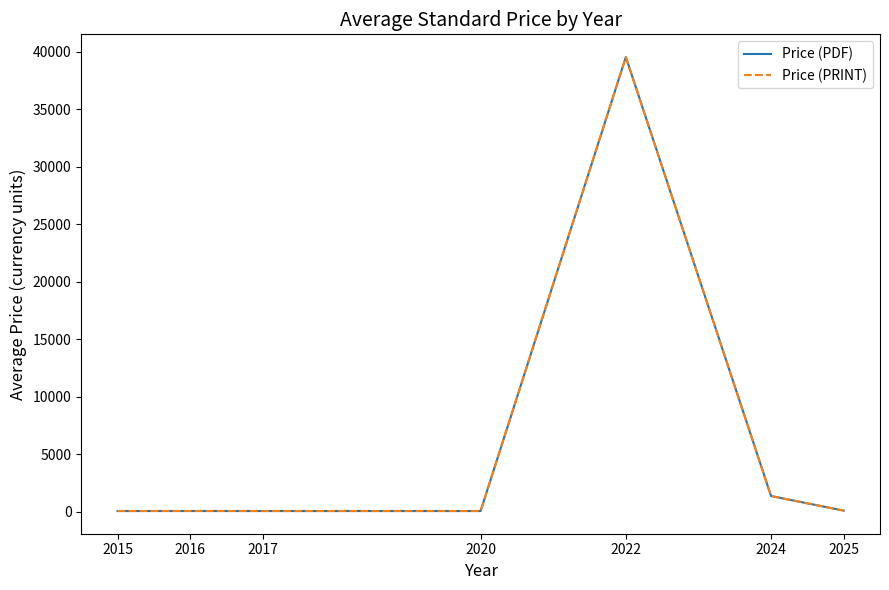

Reading right to left, list all the values displayed in this chart.

Price (PDF): 103.7	1371.6	39550.0	69.0	68.8	70.2	69.0
Price (PRINT): 103.7	1371.6	39550.0	69.0	68.8	70.2	69.0